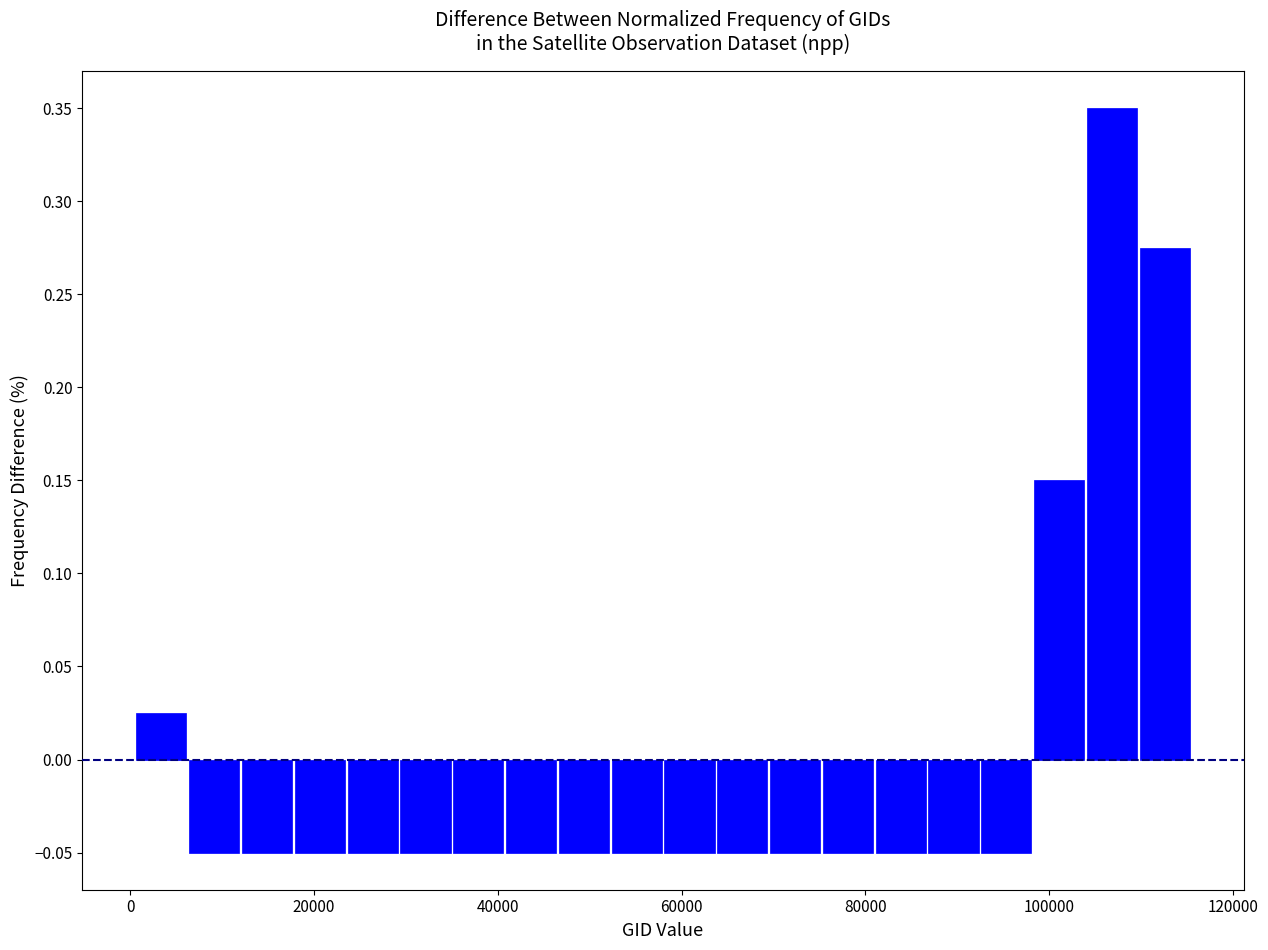

Read against the x-axis, roughly where is the centre of the tallest bar?

106000